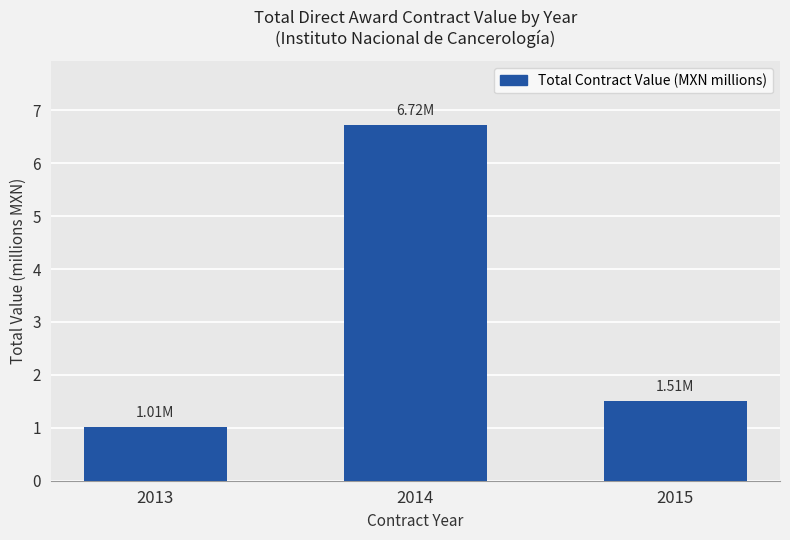

Which category has the highest value across all series?

2014